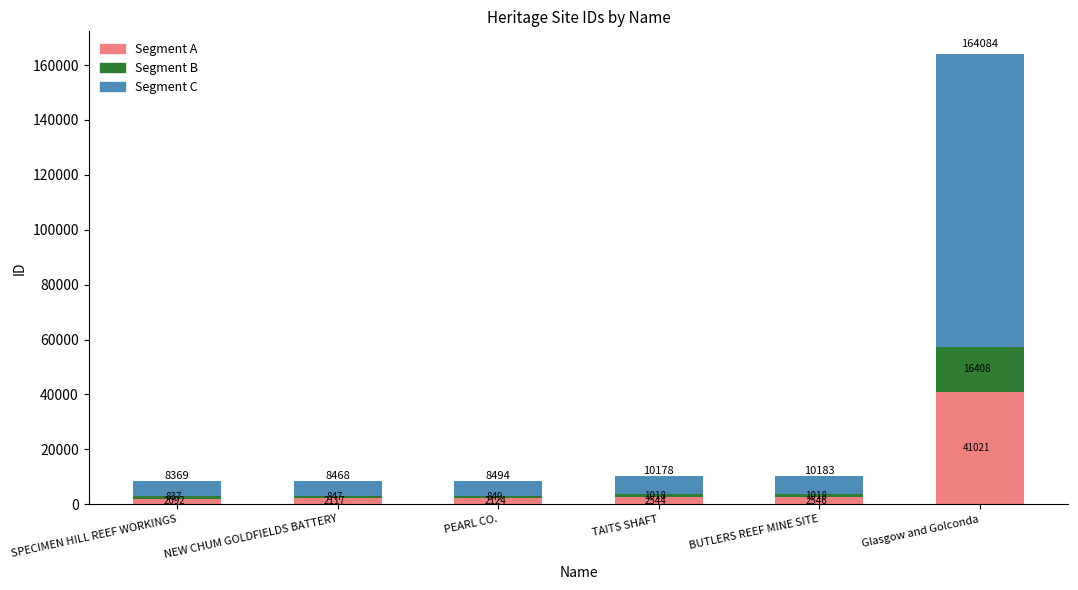

What is the sum of the Segment A values at TAITS SHAFT and PEARL CO.?

4668.0